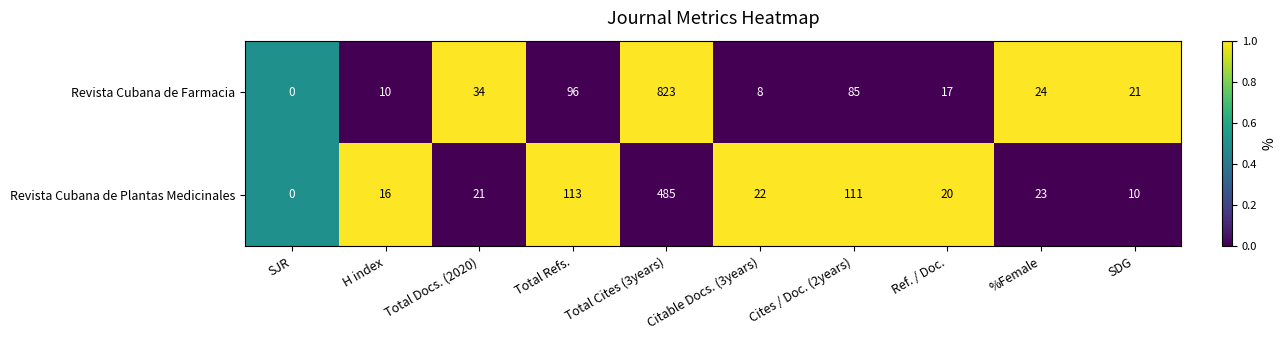

At Total Docs. (2020), list the series in order from largest to smallest.

Revista Cubana de Farmacia, Revista Cubana de Plantas Medicinales